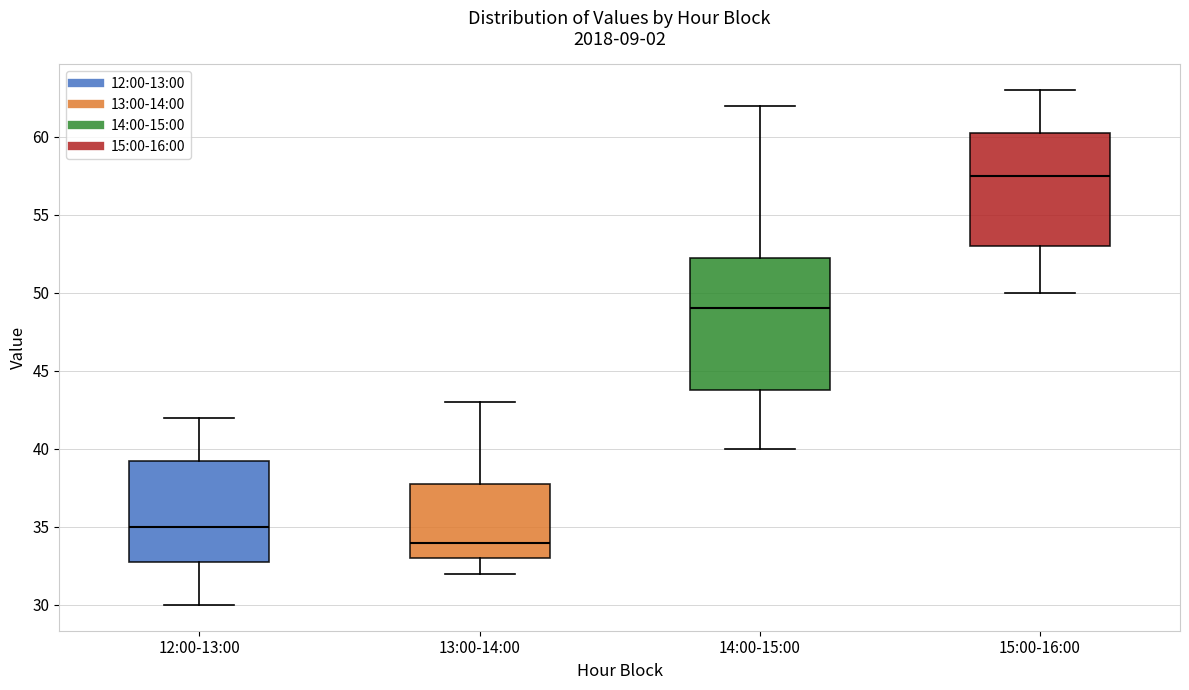

Where is the lower edge of the box for 12:00-13:00 on the y-axis? The values are not printed on the chart, so give them approximately, as read against the axis.

33.0